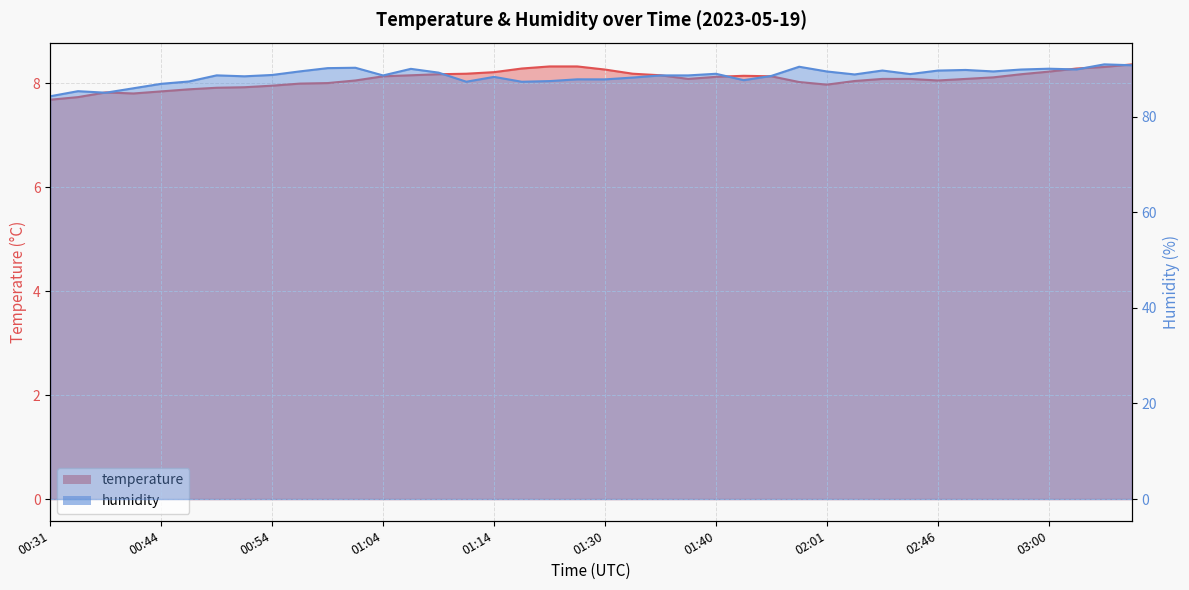

How many lines are shown in the chart?

2